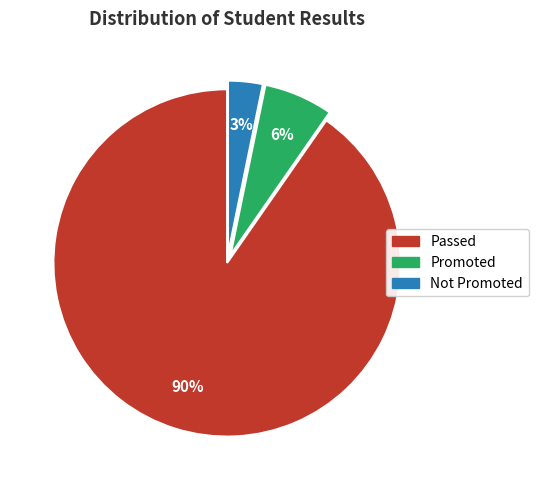

How many segments does this pie chart have?

3